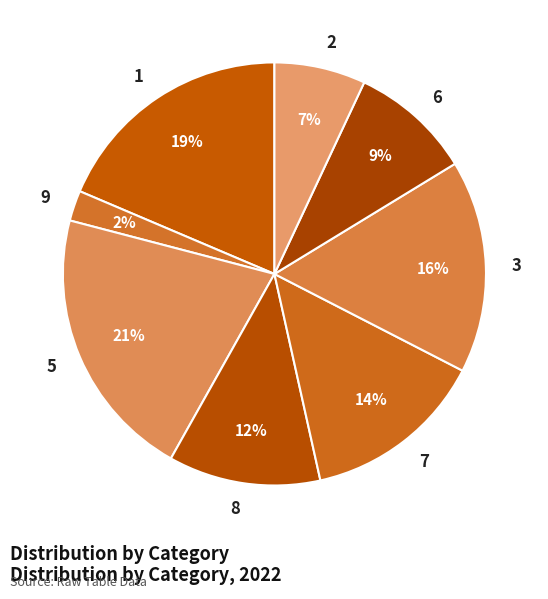

True or false: 5 accounts for 32% of the total.

False